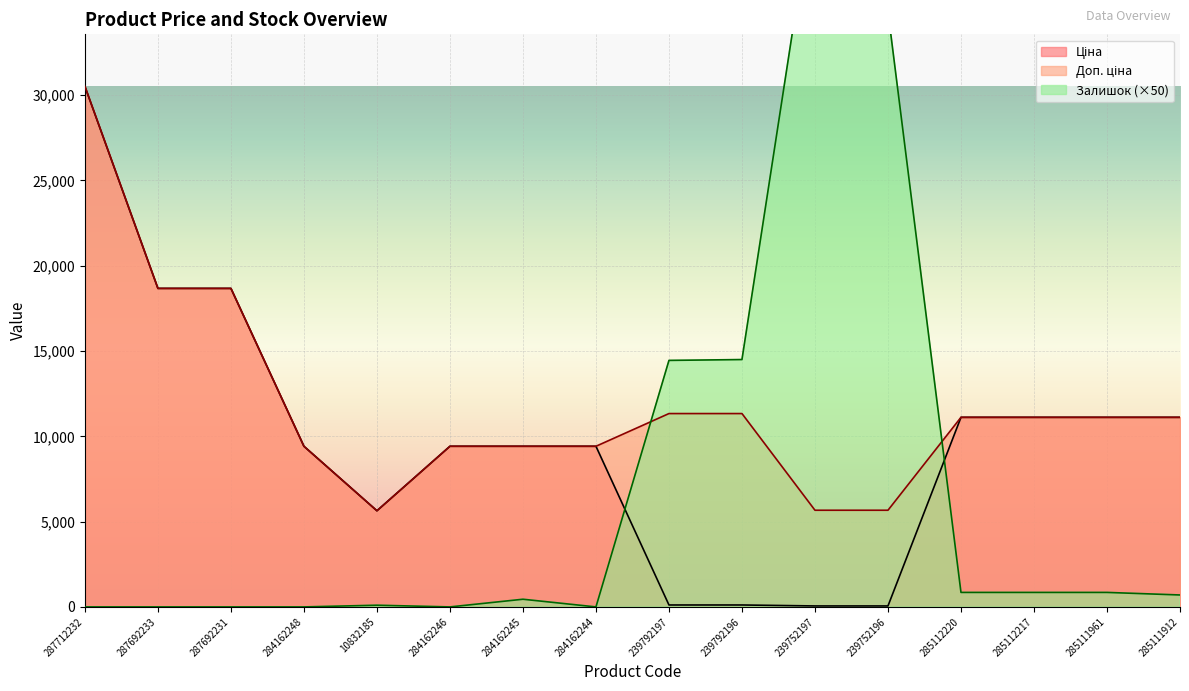

Is it true that Залишок equals 450.0 at 284162245?

True